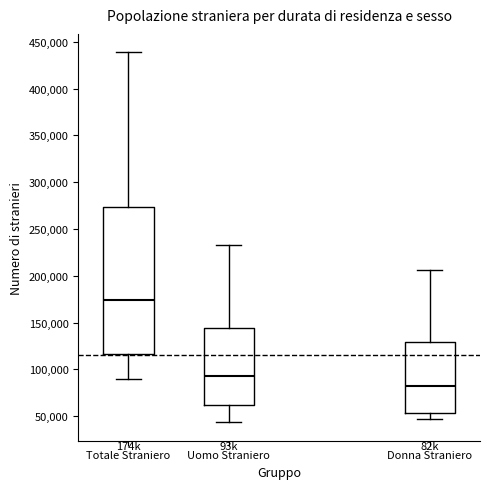

Reading left to right, transcribe this box plot: for each box, give where its median line is, the range the box spans, and where its two whiskers end, as read against the y-axis. The values are not printed on the chart, so give them approximately, as read against the axis.

Totale Straniero: median 175000, box 115000 to 275000, whiskers 90000 to 440000
Uomo Straniero: median 95000, box 60000 to 145000, whiskers 45000 to 230000
Donna Straniero: median 80000, box 55000 to 130000, whiskers 45000 to 205000